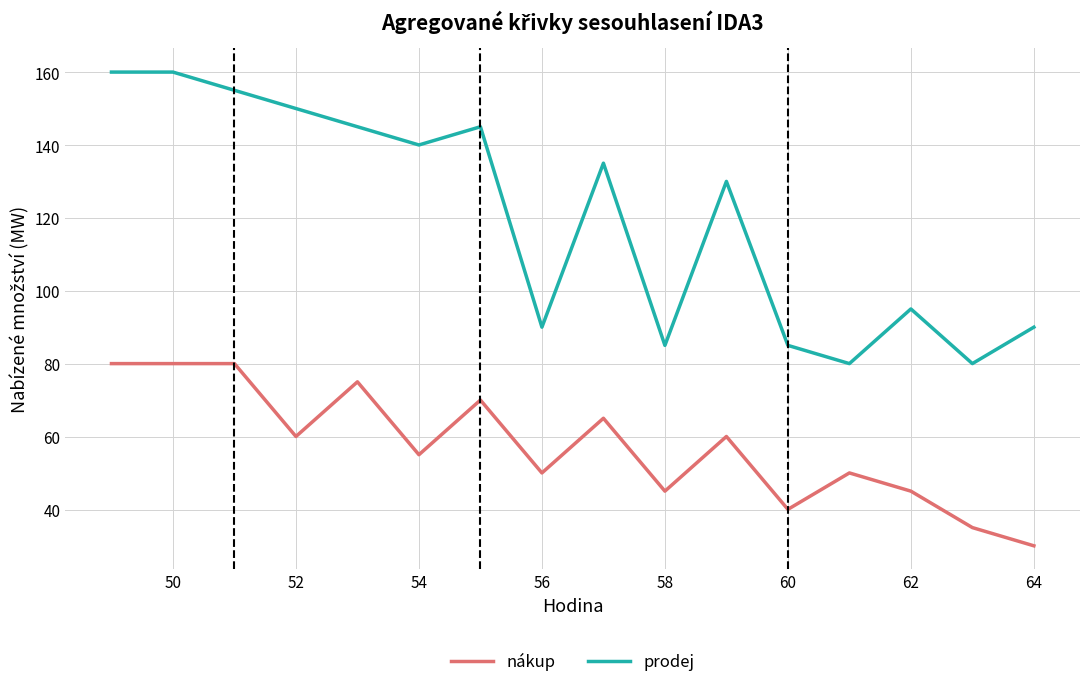

What is the difference between the maximum and second lowest values in the prodej series?

80.0